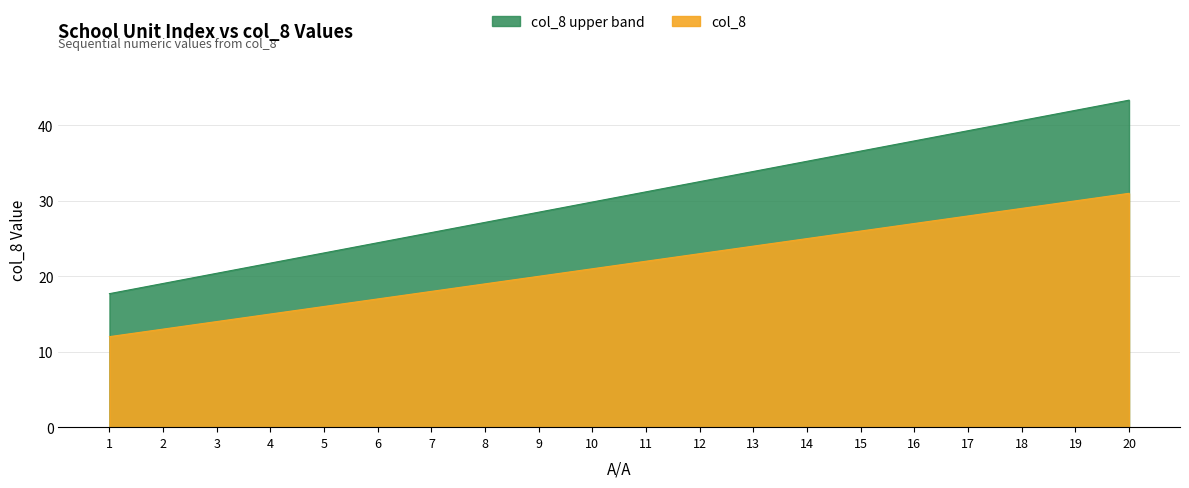

What is the sum of all values?

430